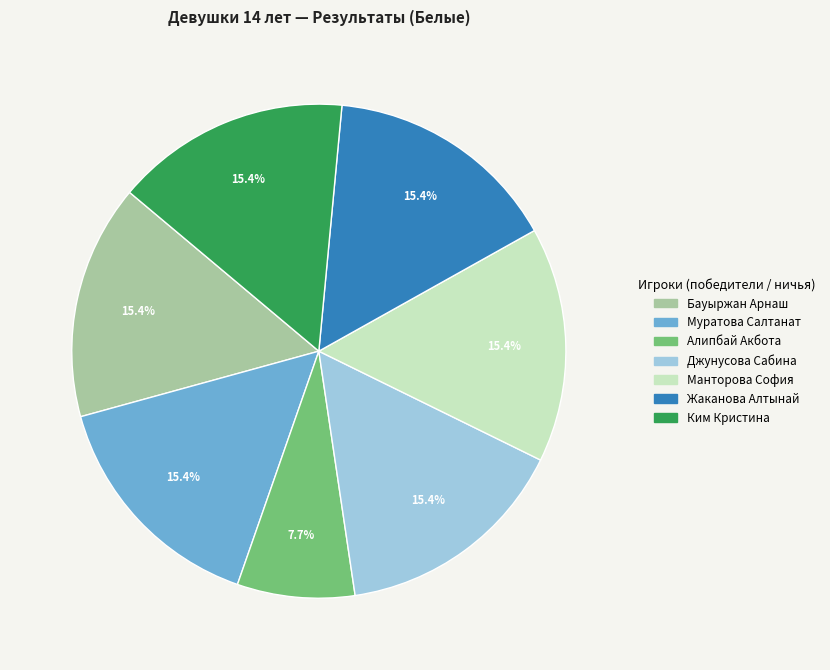

Count the number of slices in the pie.

7